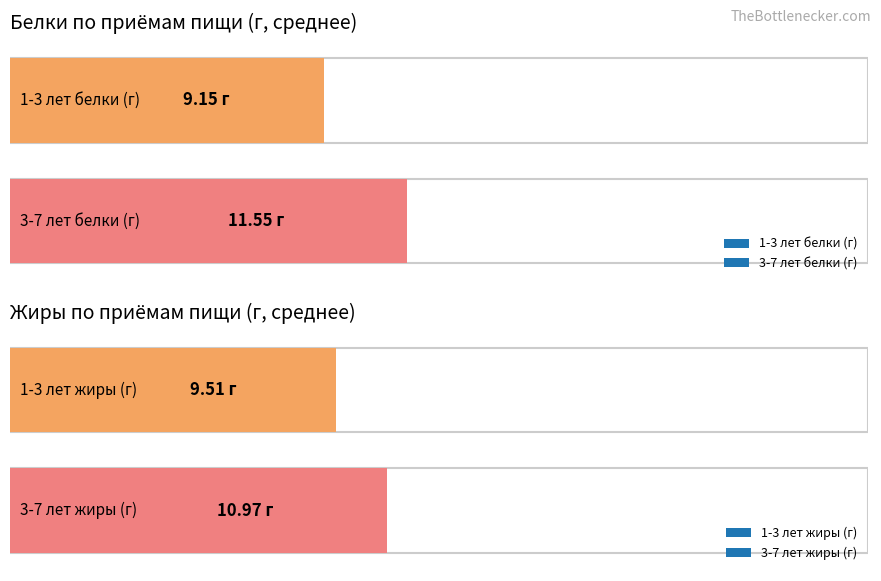

What is the average value of the 3-7 лет белки series?

11.6